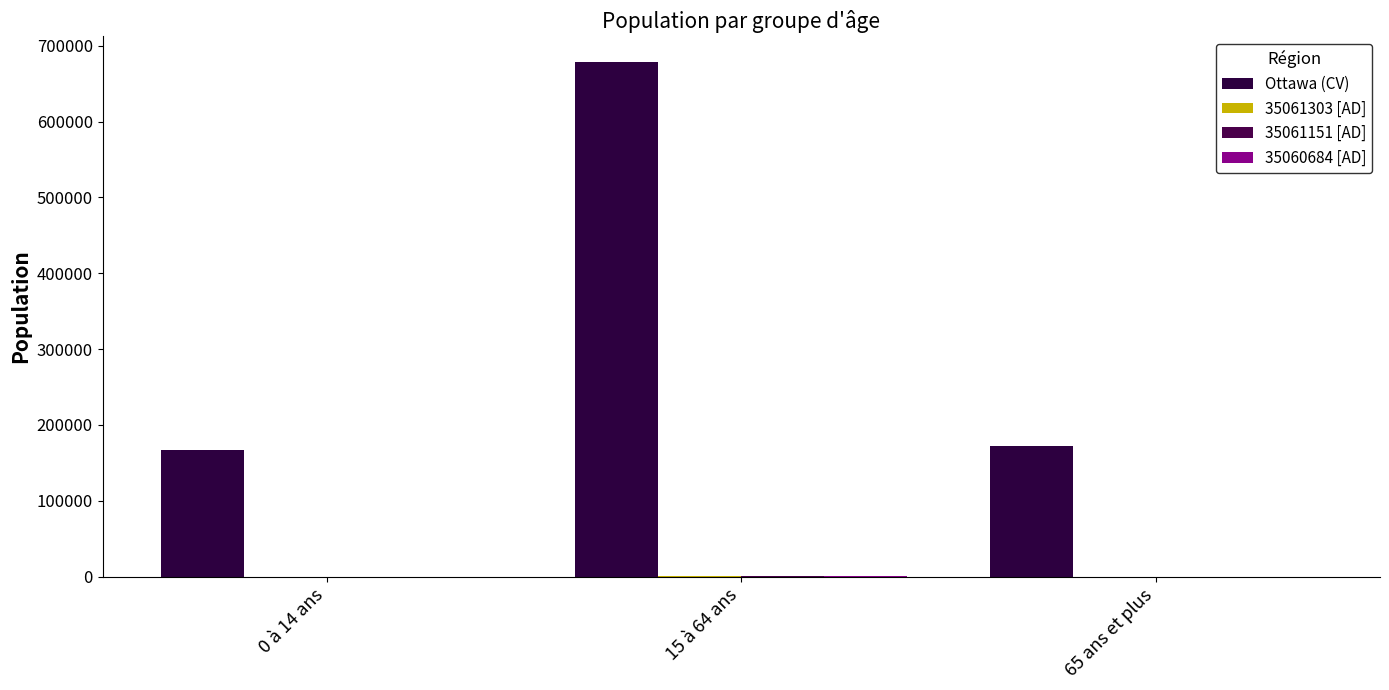

How many categories are shown in the chart?

3